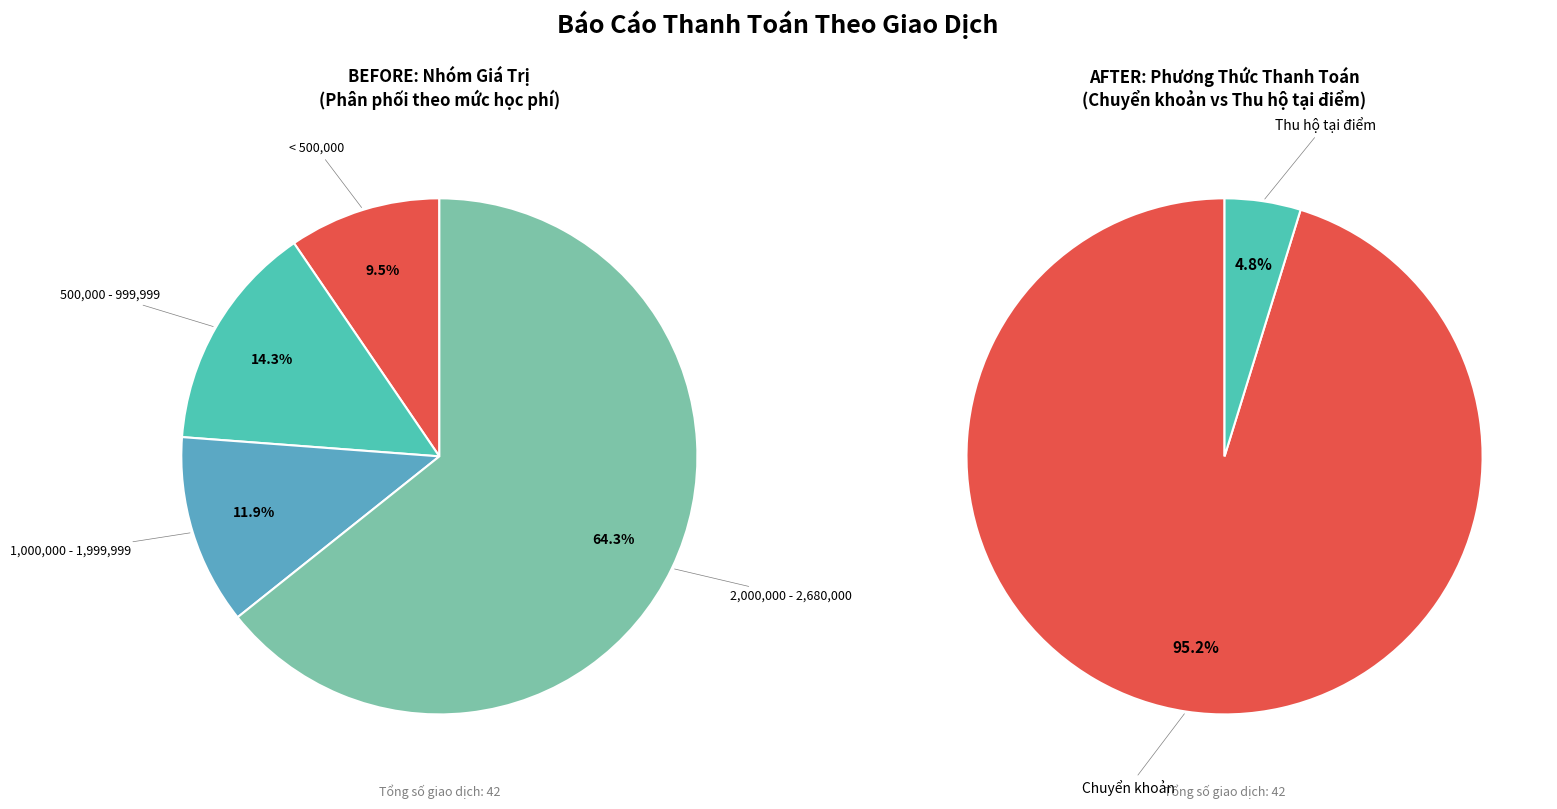

Count the number of slices in the pie.

2